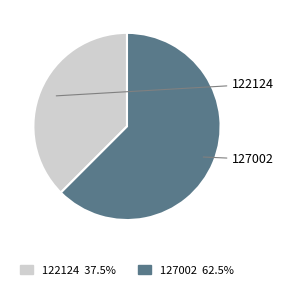

True or false: 122124 accounts for 38% of the total.

True